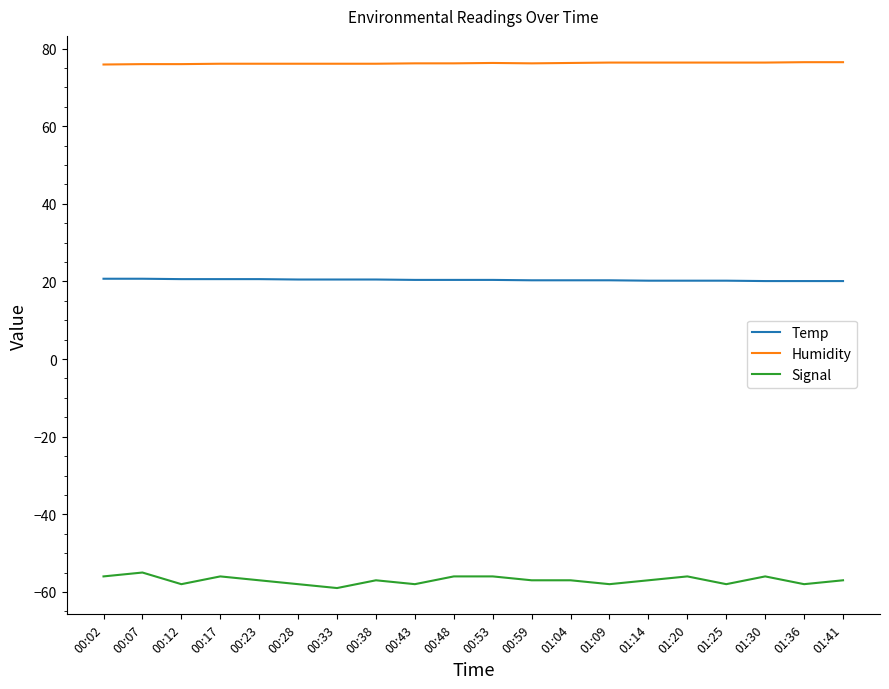

What is the lowest value of the Humidity series?

75.9